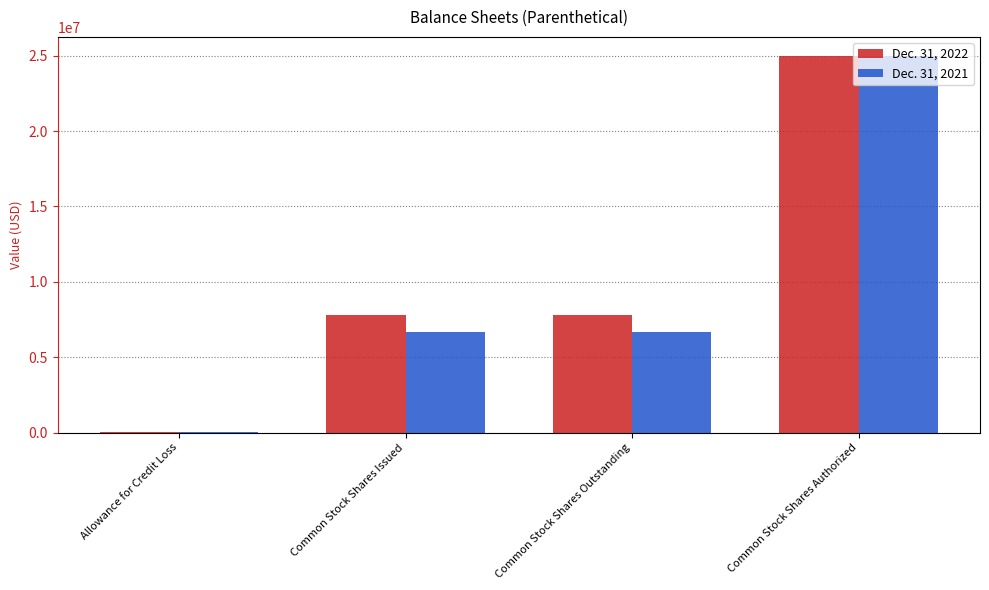

What is the difference between the Dec. 31, 2022 values at Common Stock Shares Issued and Allowance for Credit Loss?

7760754